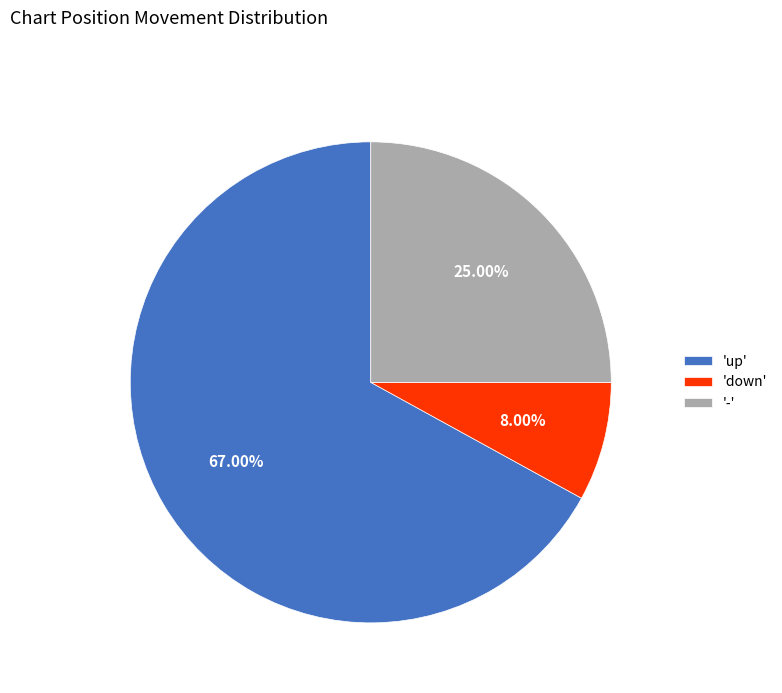

Is the sum of 'up' and 'down' greater than half?

Yes